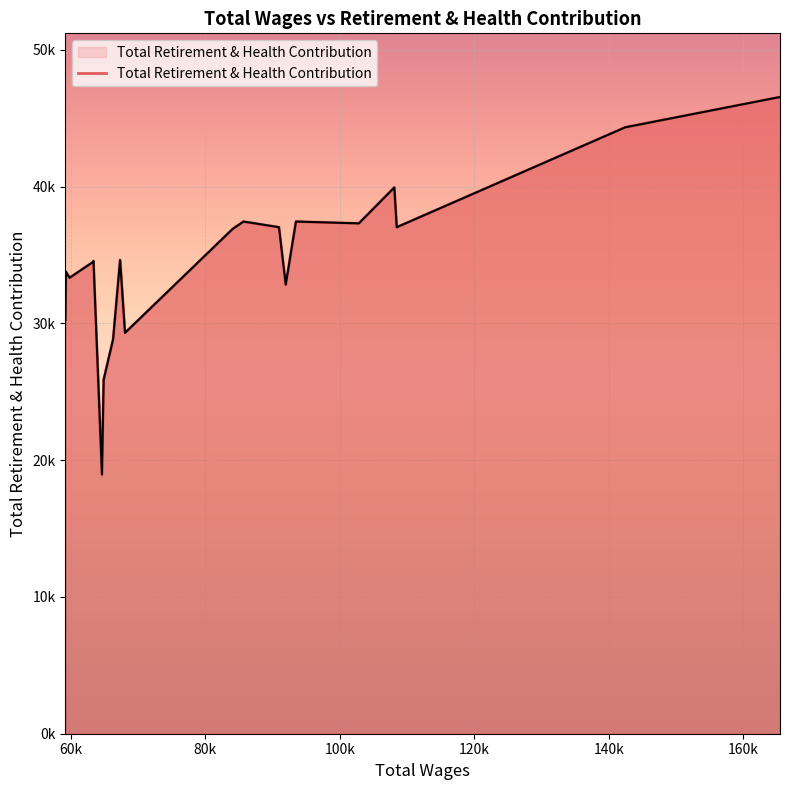

At which category does the data reach its first local peak?

60k